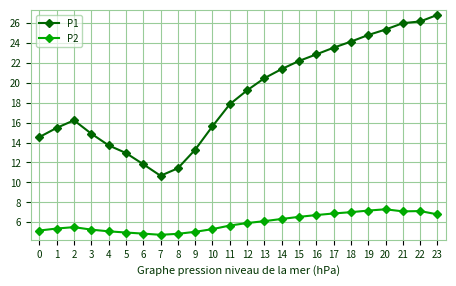

Does the chart display data point markers on the line(s)?

Yes